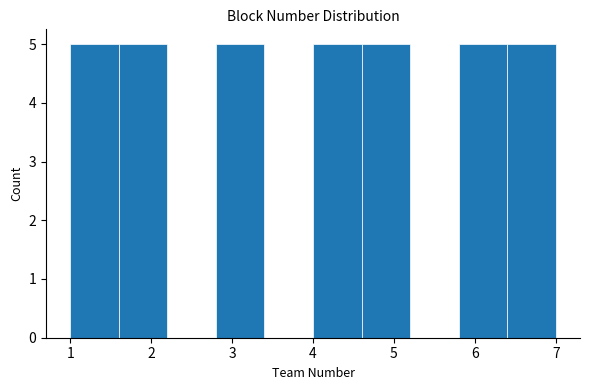

What is the height of the bar covering 1.6 to 2.2 on the x-axis? The values are not printed on the chart, so give them approximately, as read against the axis.

5